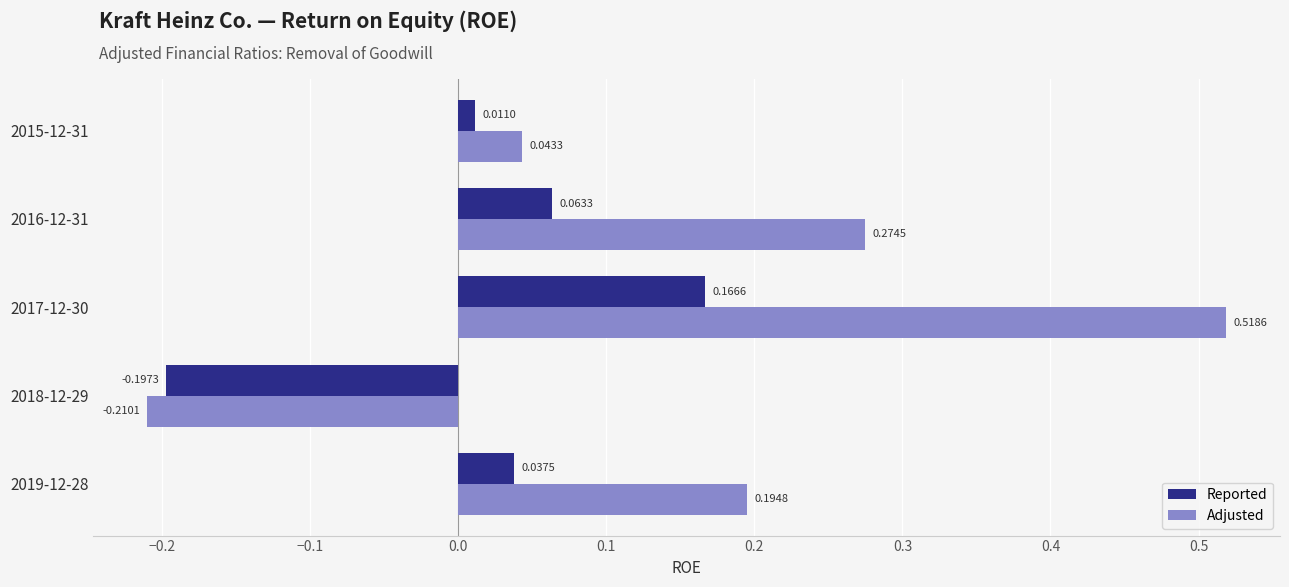

Which series changed the most between 2018-12-29 and 2015-12-31?

Adjusted